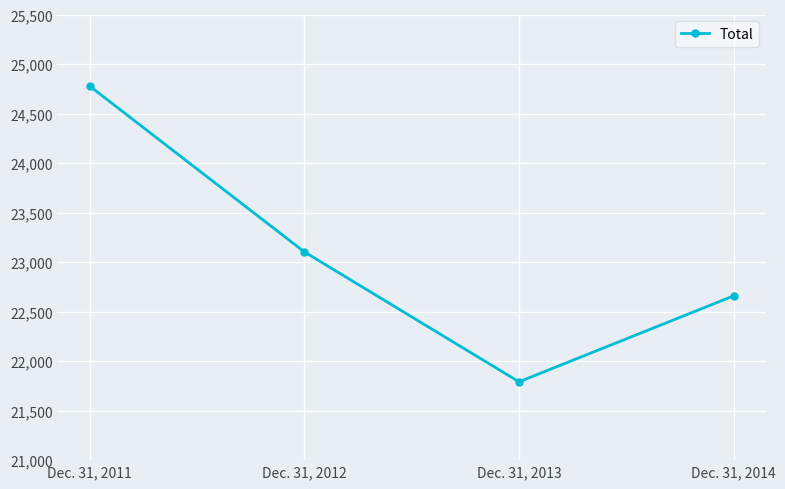

True or false: the data shows 16001 at Dec. 31, 2011.

False